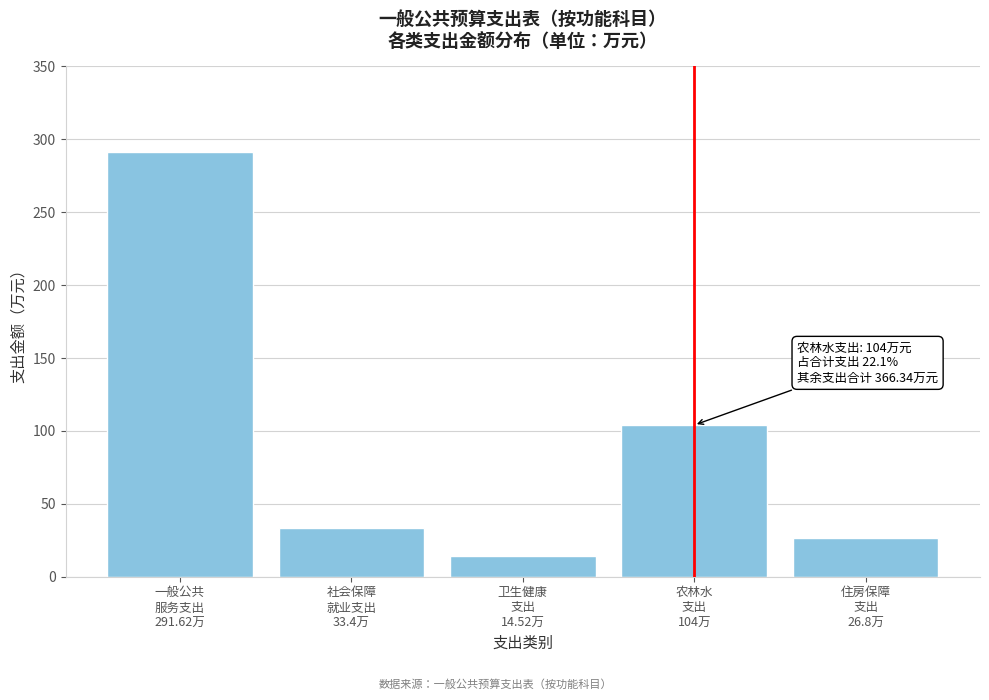

Reading left to right, extract all data points from this chart.

291.6	33.4	14.5	104.0	26.8